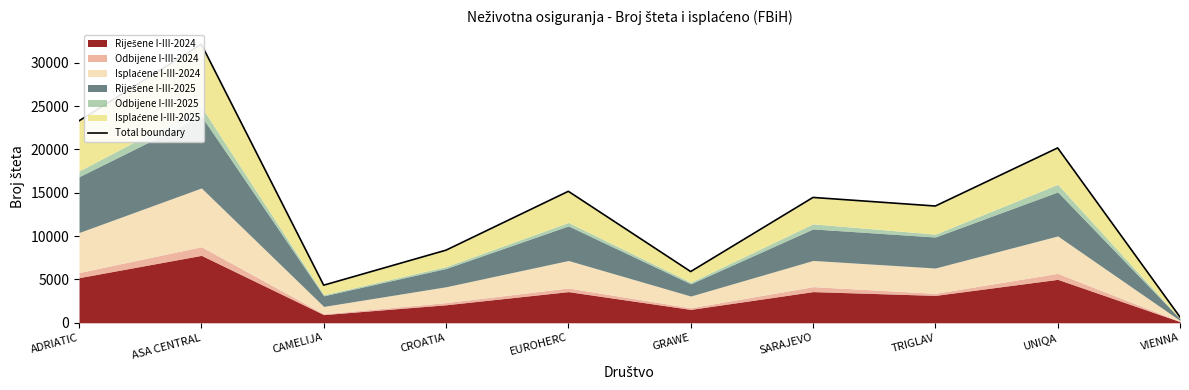

Is it true that the value at SARAJEVO is 14462?

True